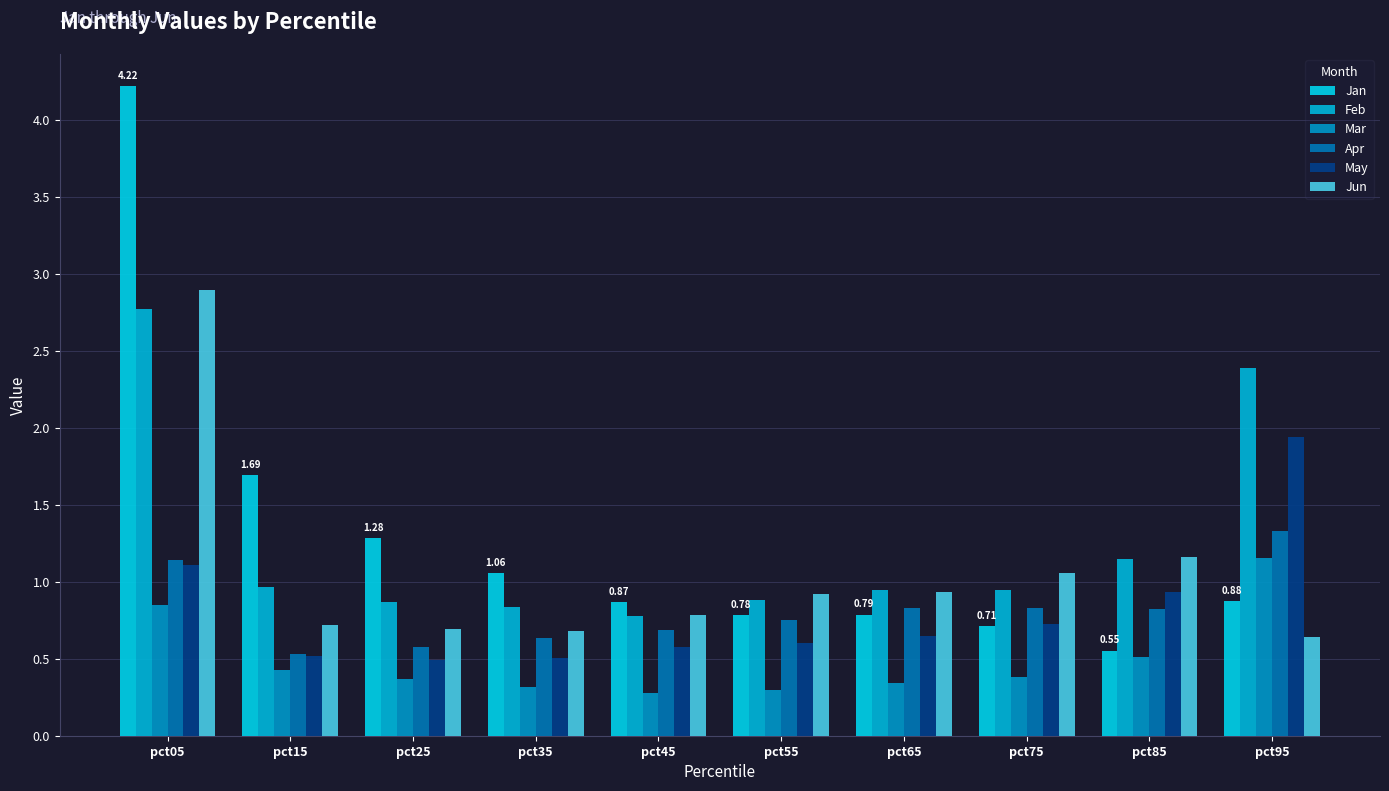

At which category is the sum across all series the highest?

pct05